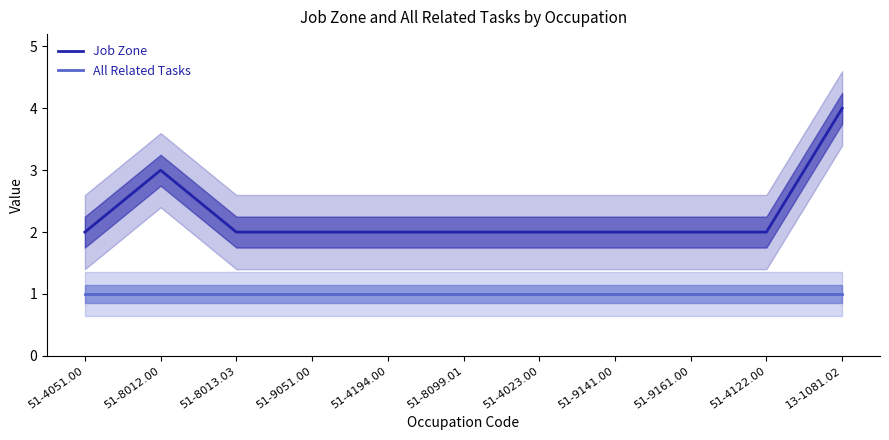

What is the value of the Job Zone point at the 3rd from the left?

2